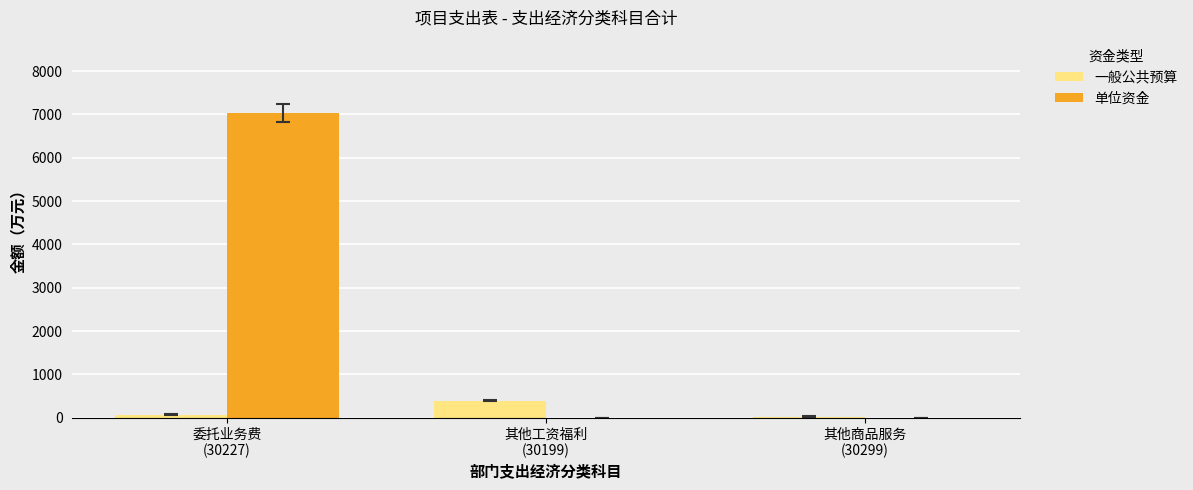

How many data points in 单位资金 are above 0?

1